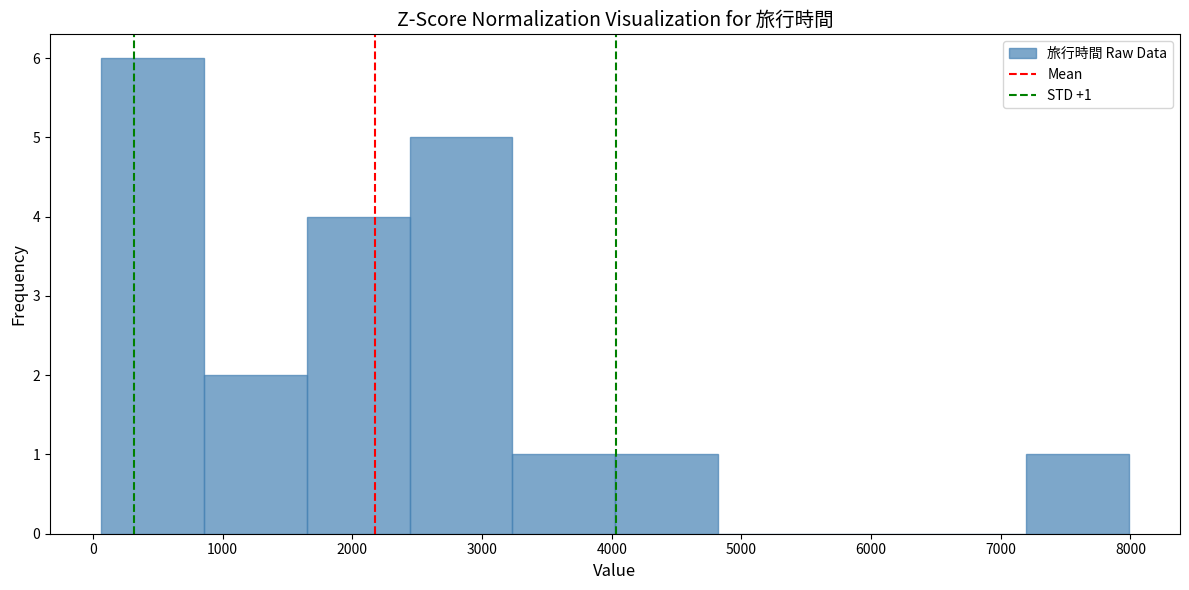

Over which range of the x-axis is the bar tallest?

100 to 900